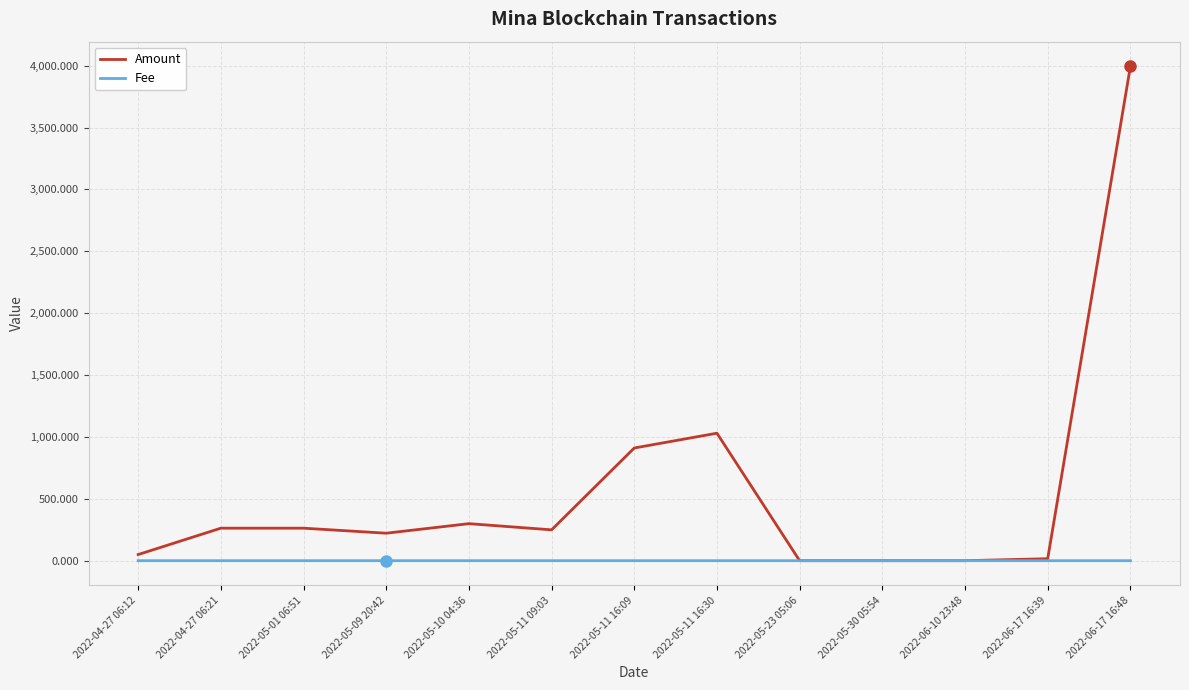

Which series has the largest total across all categories?

Amount